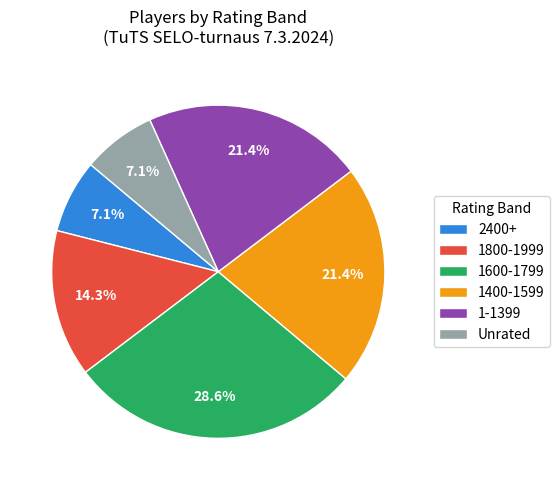

Approximately how many times larger is the value at 1400-1599 compared to 2400+?

3.0